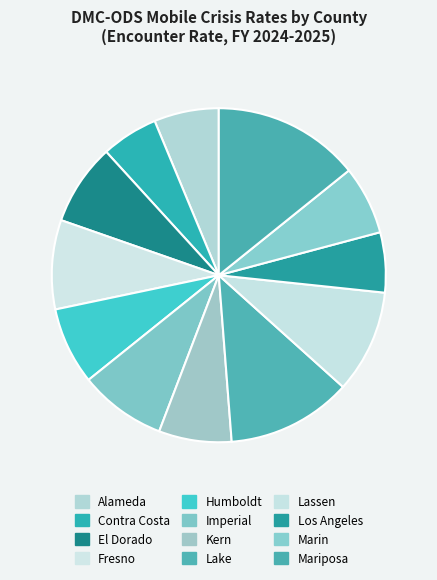

How many slices are in this pie chart?

12